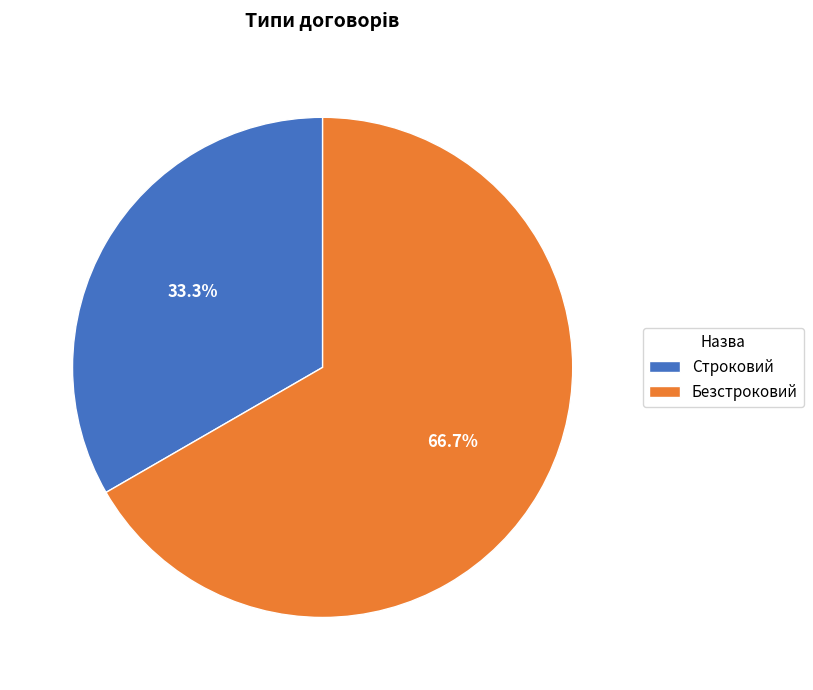

Combined, what portion of the pie is Безстроковий and Строковий?

100.0%